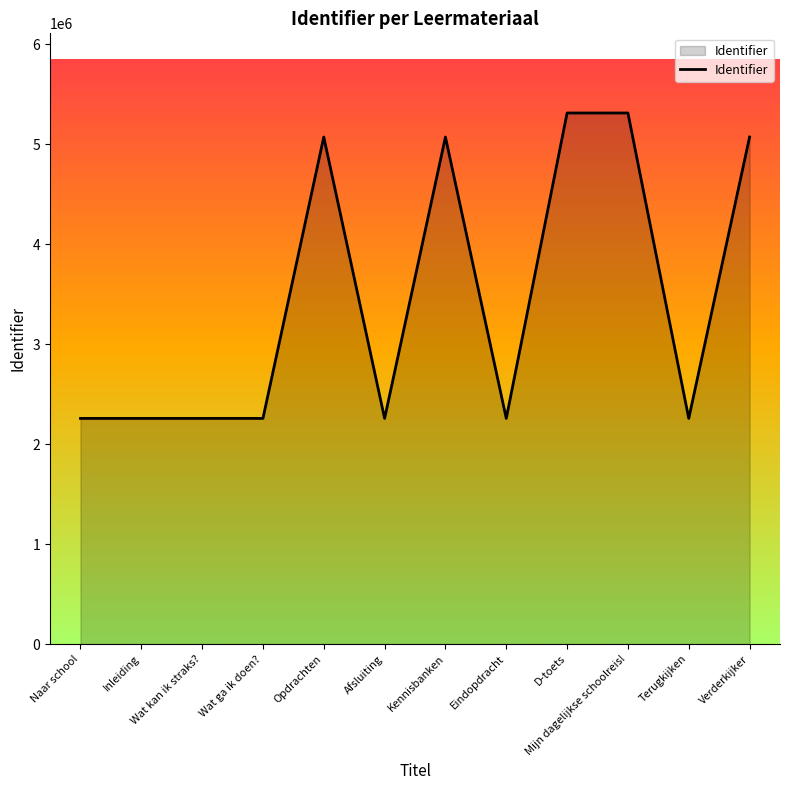

What is the approximate value at Inleiding?

2258013